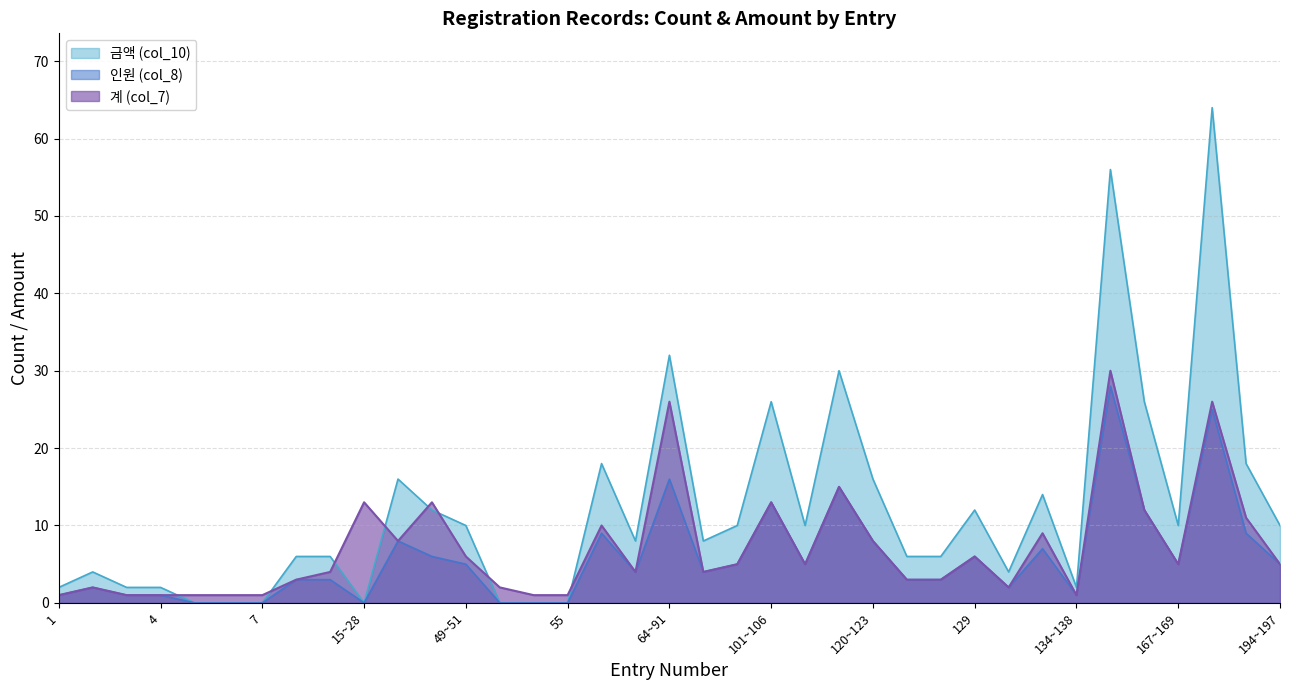

How many values in 인원 (col_8) are above zero?

30